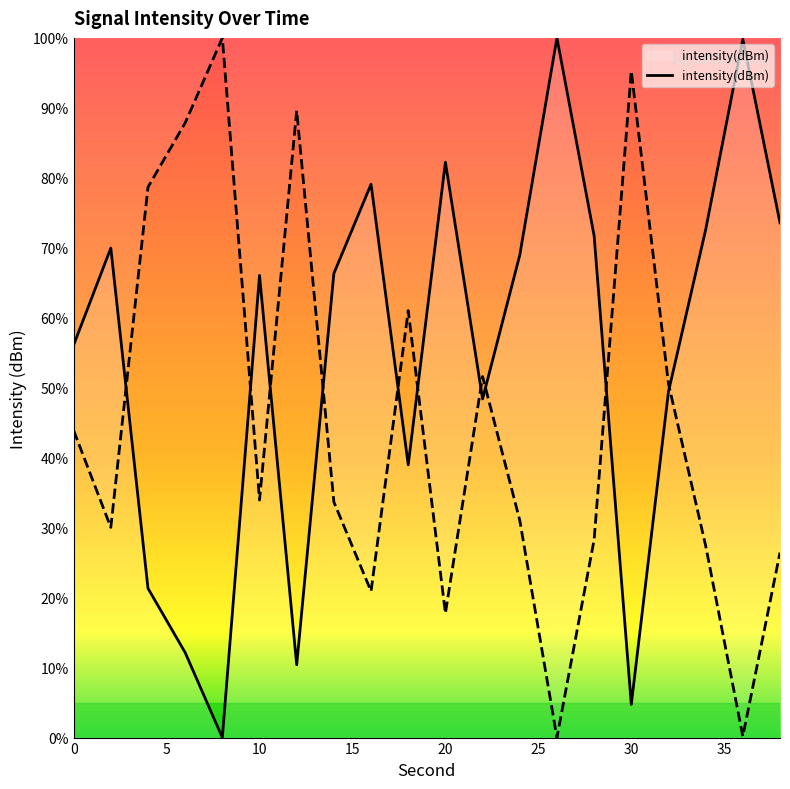

Where is the first local maximum?

2